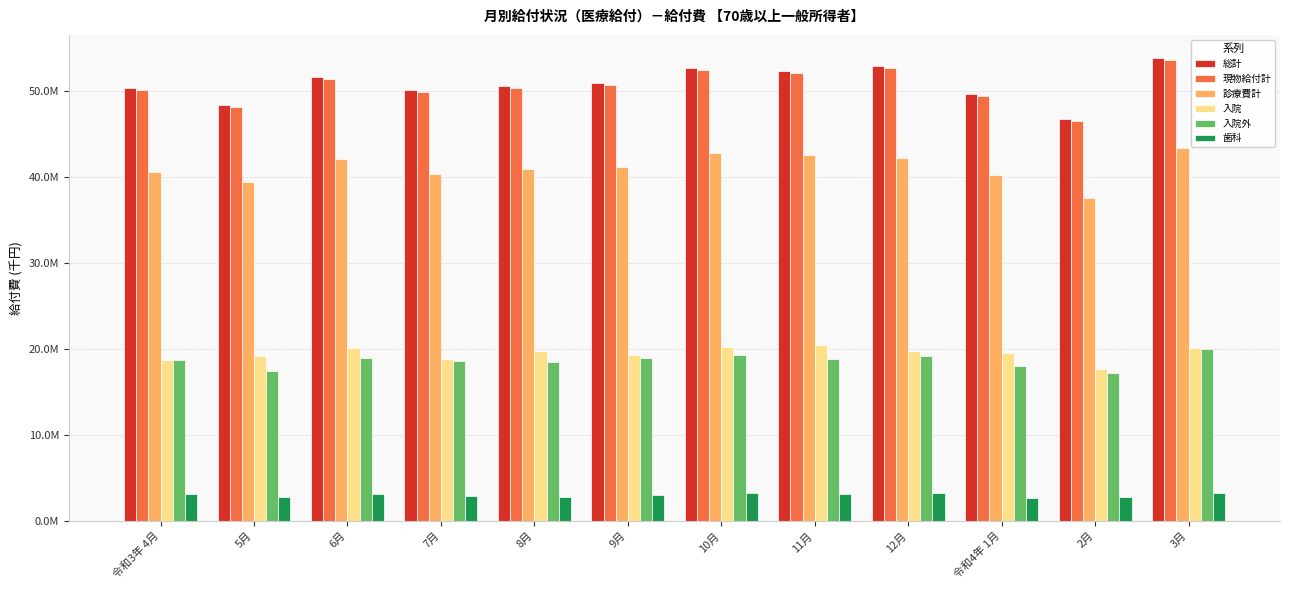

At which label does 診療費計 first exceed 41216489?

6月